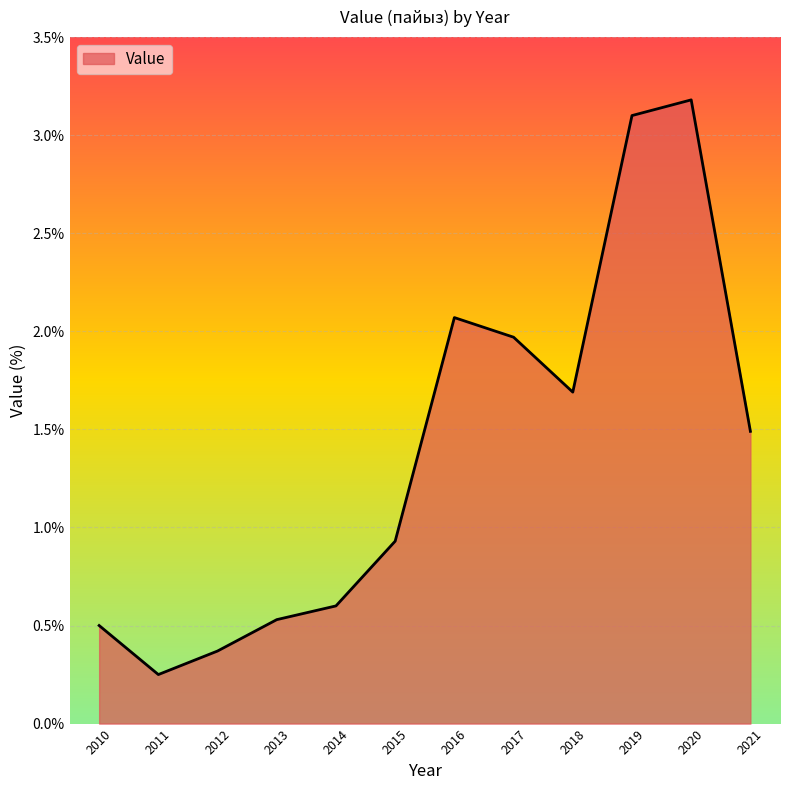

What is the sum of the values at 2019 and 2010?

3.6